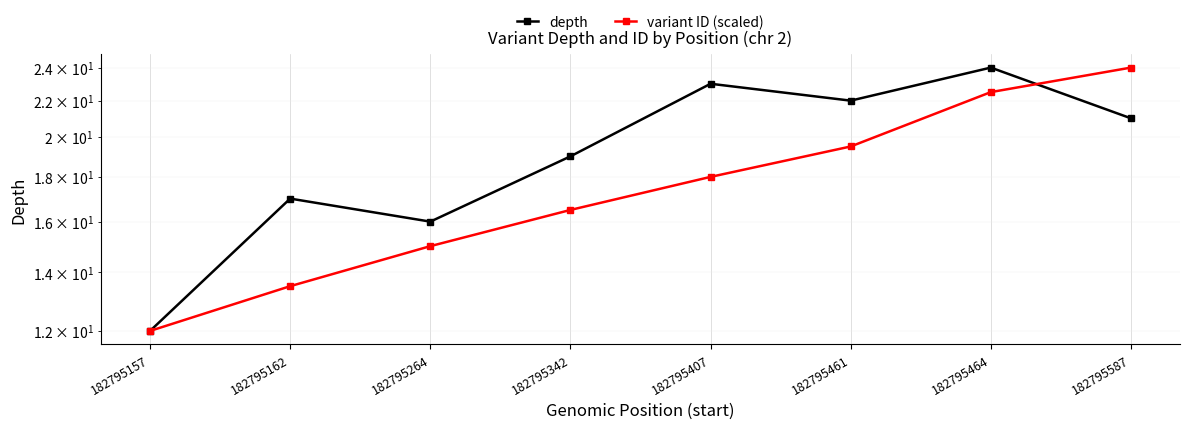

How many lines are shown in the chart?

2